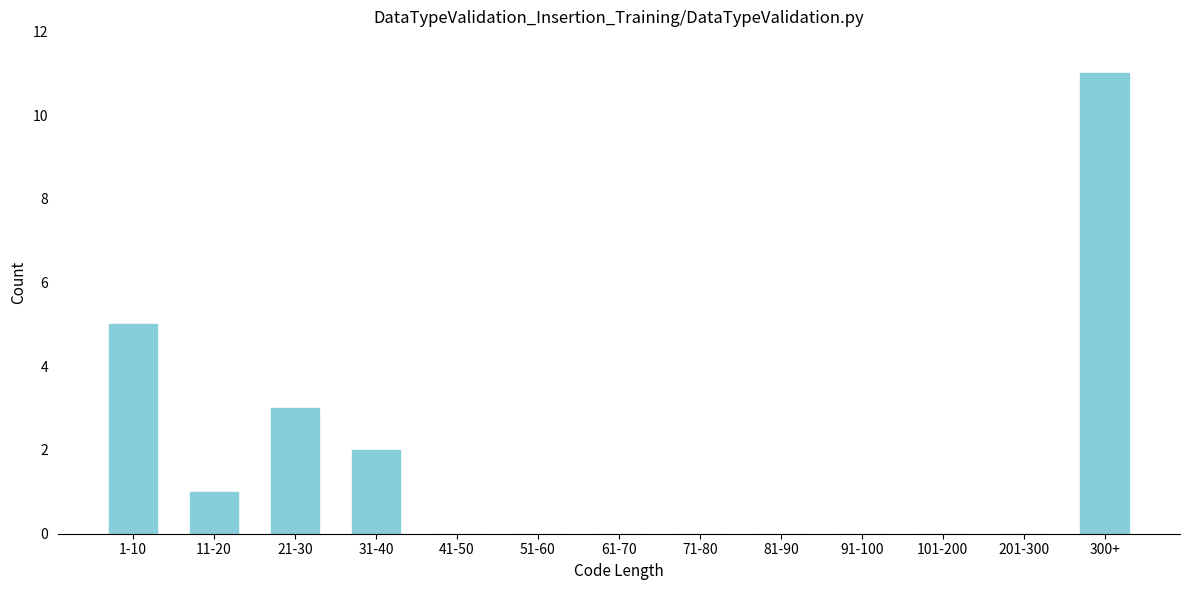

Reading left to right, transcribe all the data shown in this chart.

1-10=5	11-20=1	21-30=3	31-40=2	41-50=0	51-60=0	61-70=0	71-80=0	81-90=0	91-100=0	101-200=0	201-300=0	300+=11